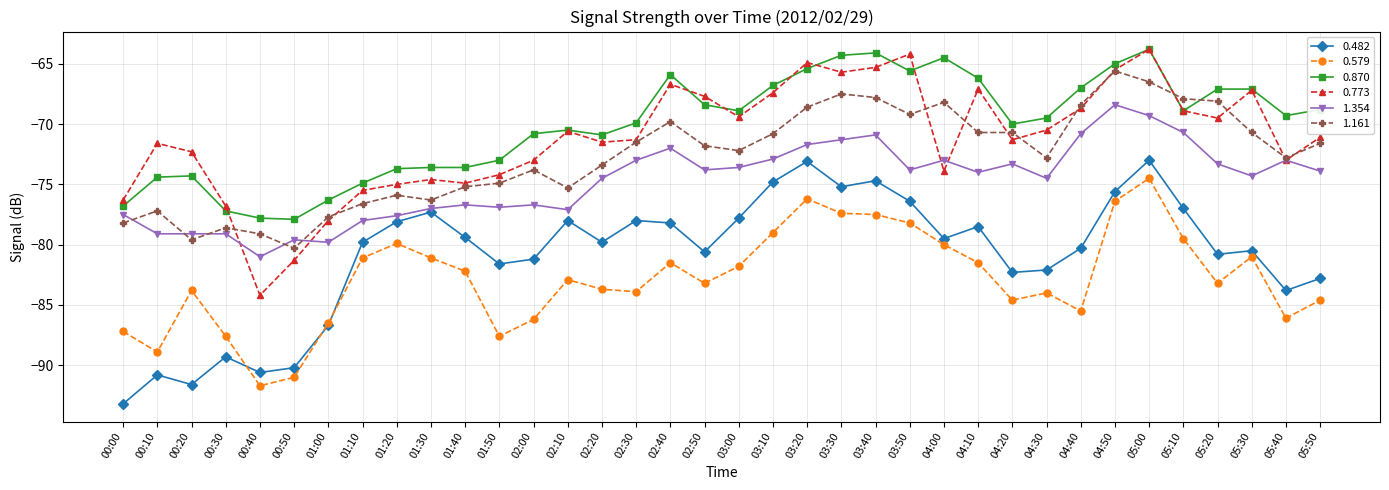

At which category does 0.773 reach its first local peak?

00:10